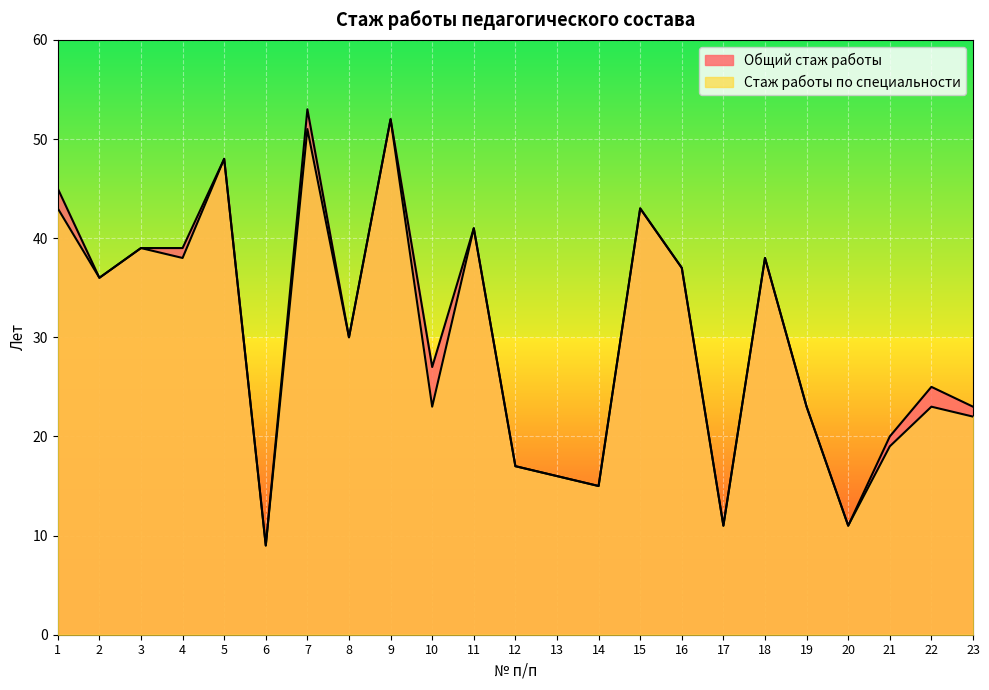

What is the value of the Общий стаж работы point at the 9th from the left?

52